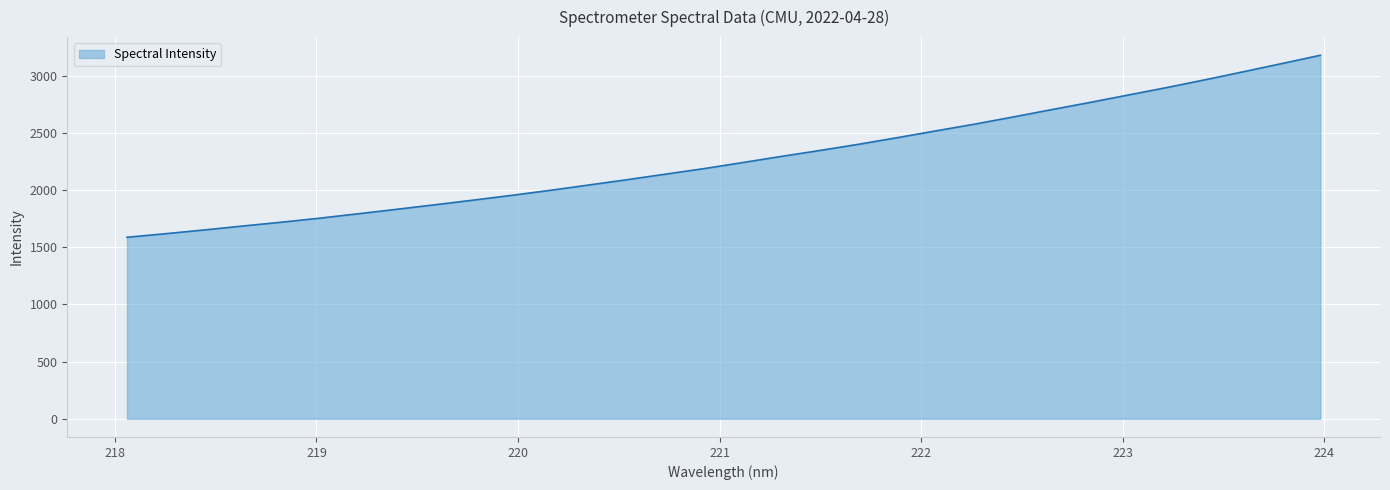

What is the maximum value shown in the chart?

3178.9